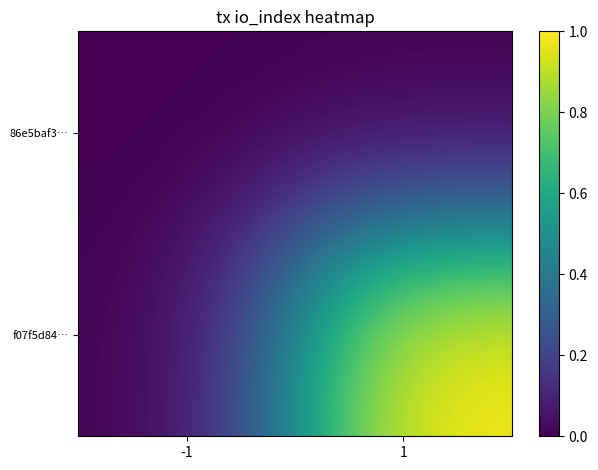

Reading left to right, extract all data points from this chart.

86e5baf3…: -1=0	1=0
f07f5d84…: -1=0	1=1